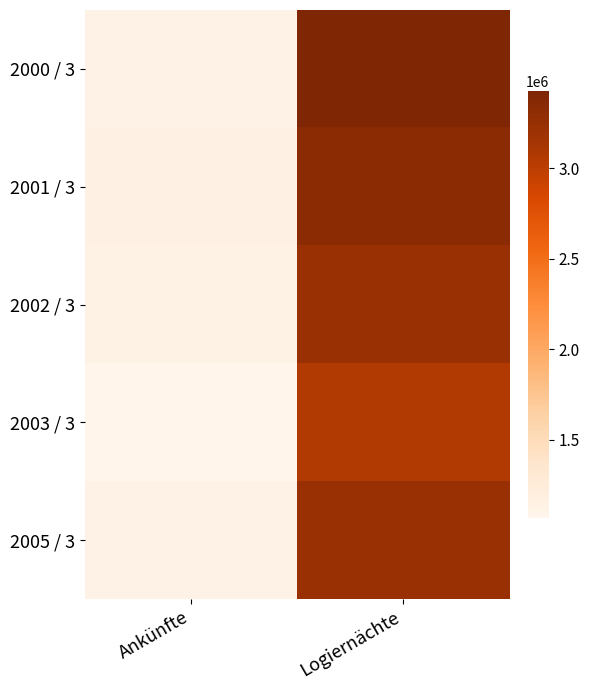

Count the number of categories in the chart.

2